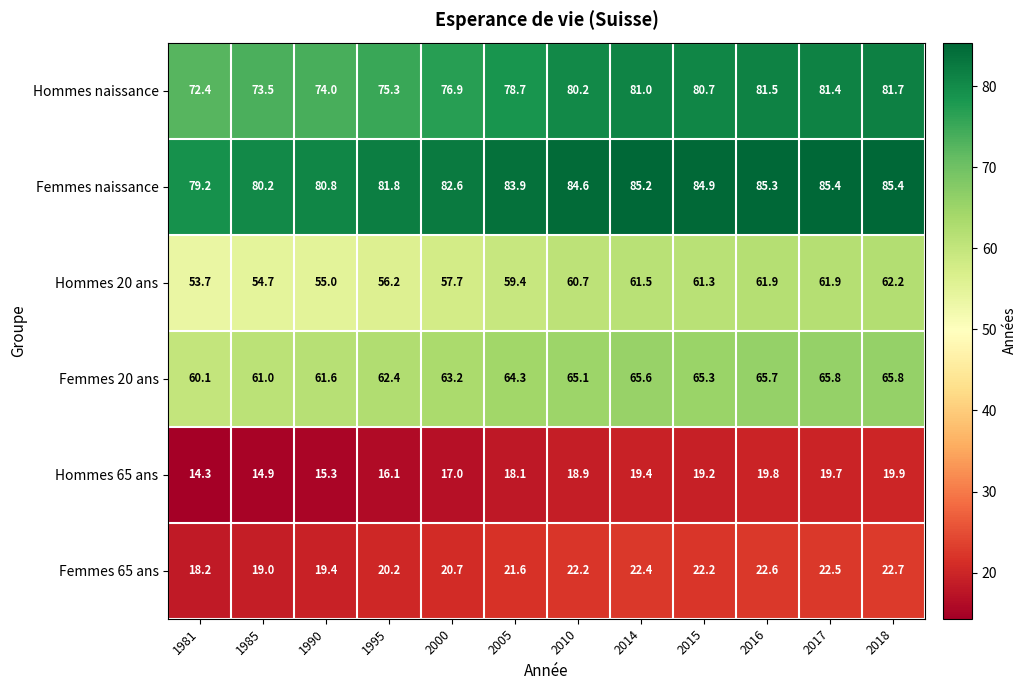

What is the maximum value shown in the chart?

85.4